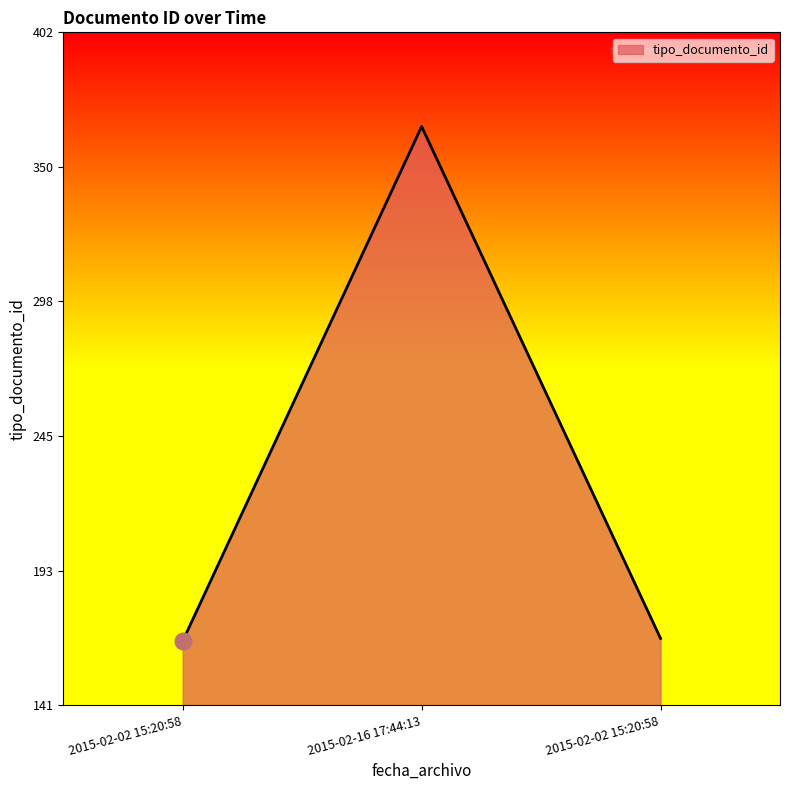

Reading left to right, extract all data points from this chart.

166	366	167